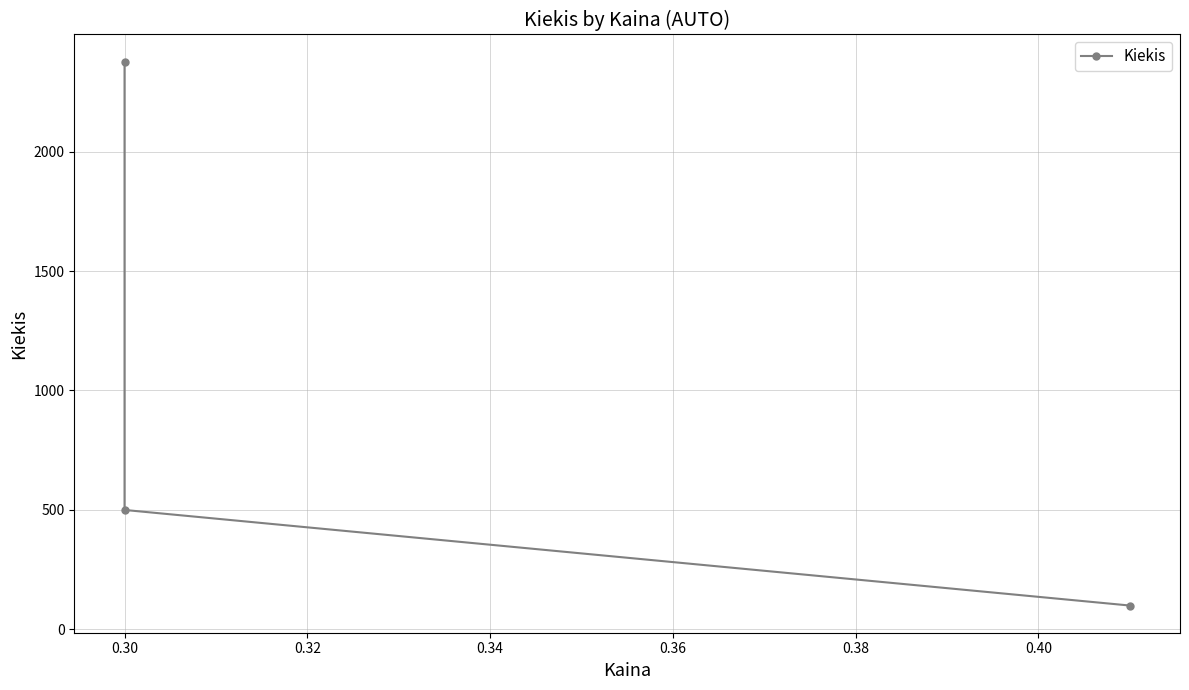

How many values are below 500?

1